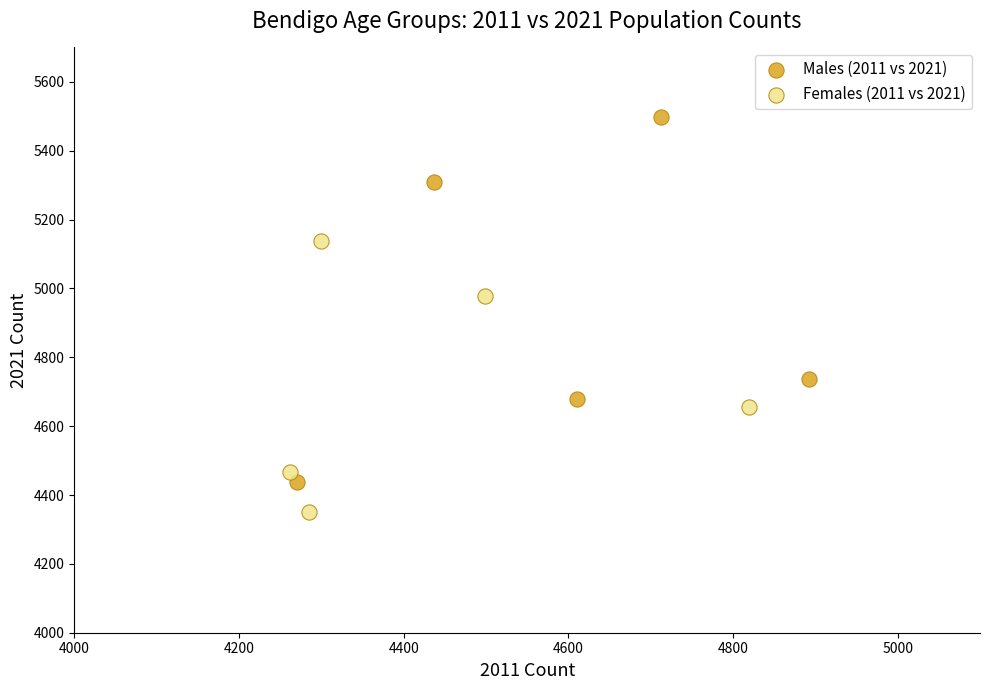

Which series has the largest Y range (max minus min)?

Males (2011 vs 2021)